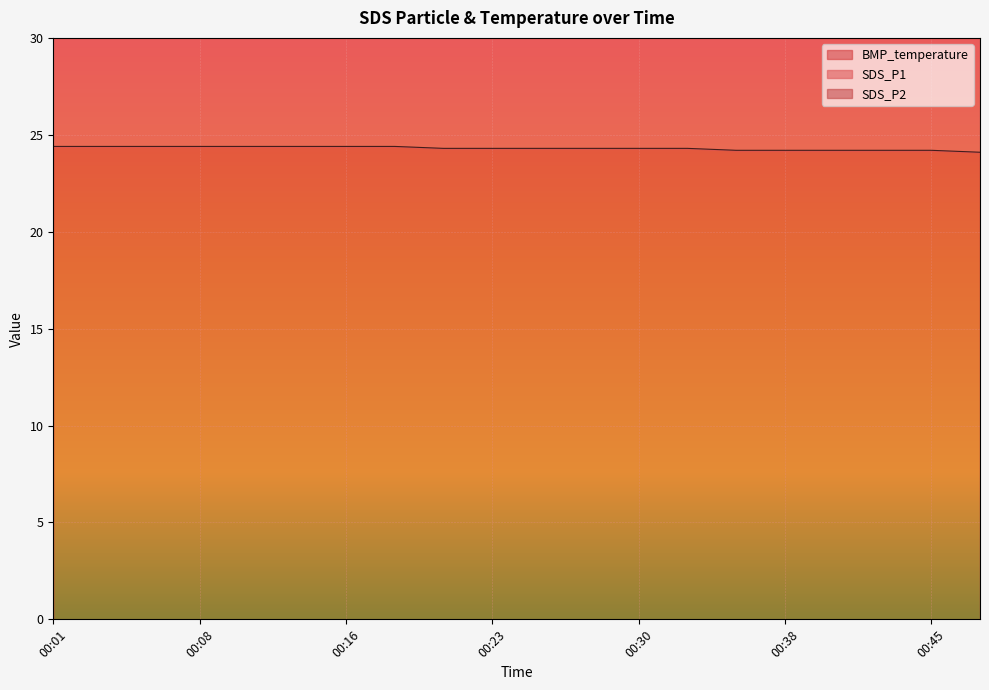

Is it true that BMP_temperature equals 24.2 at 00:38?

True